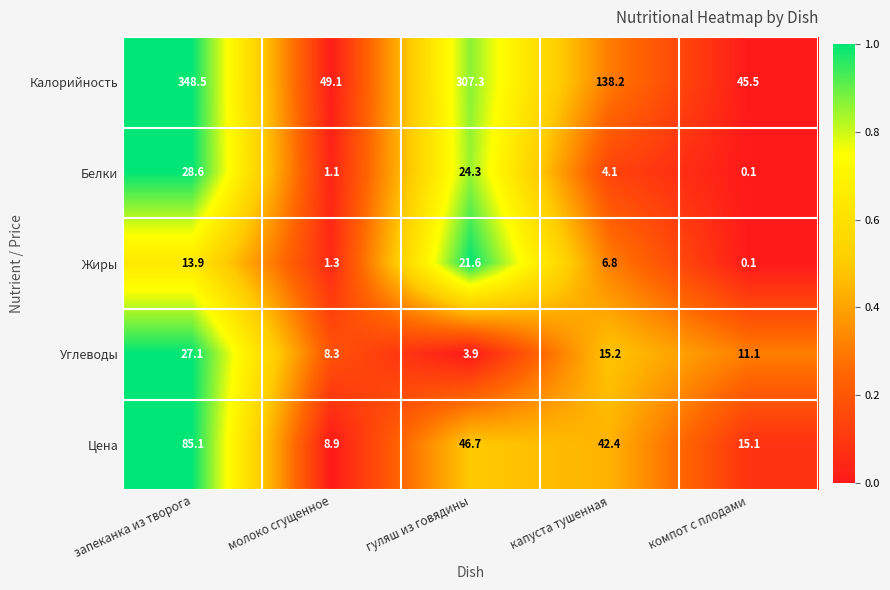

List the series in order of their peak value, lowest first.

Жиры, Углеводы, Белки, Цена, Калорийность